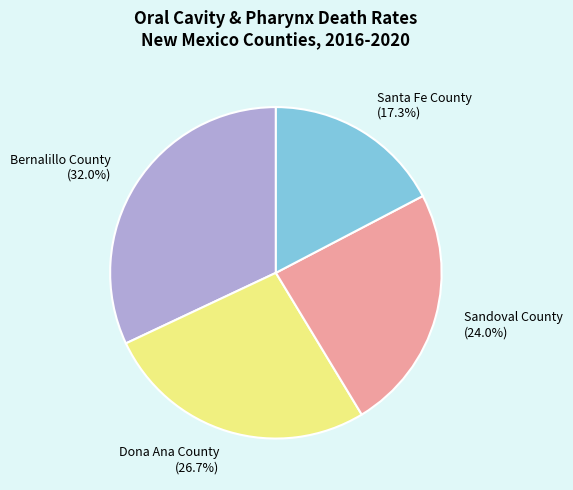

Which slice is the smallest?

Santa Fe County